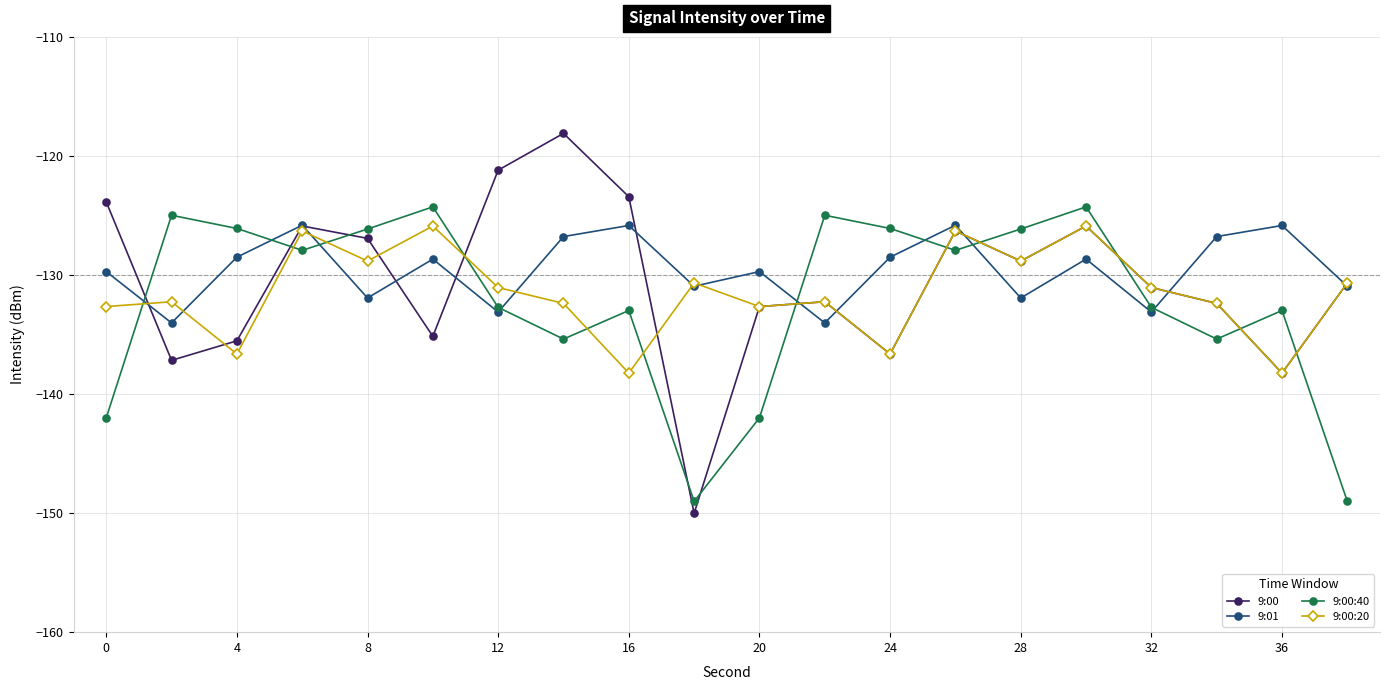

Which series has the largest total across all categories?

9:01